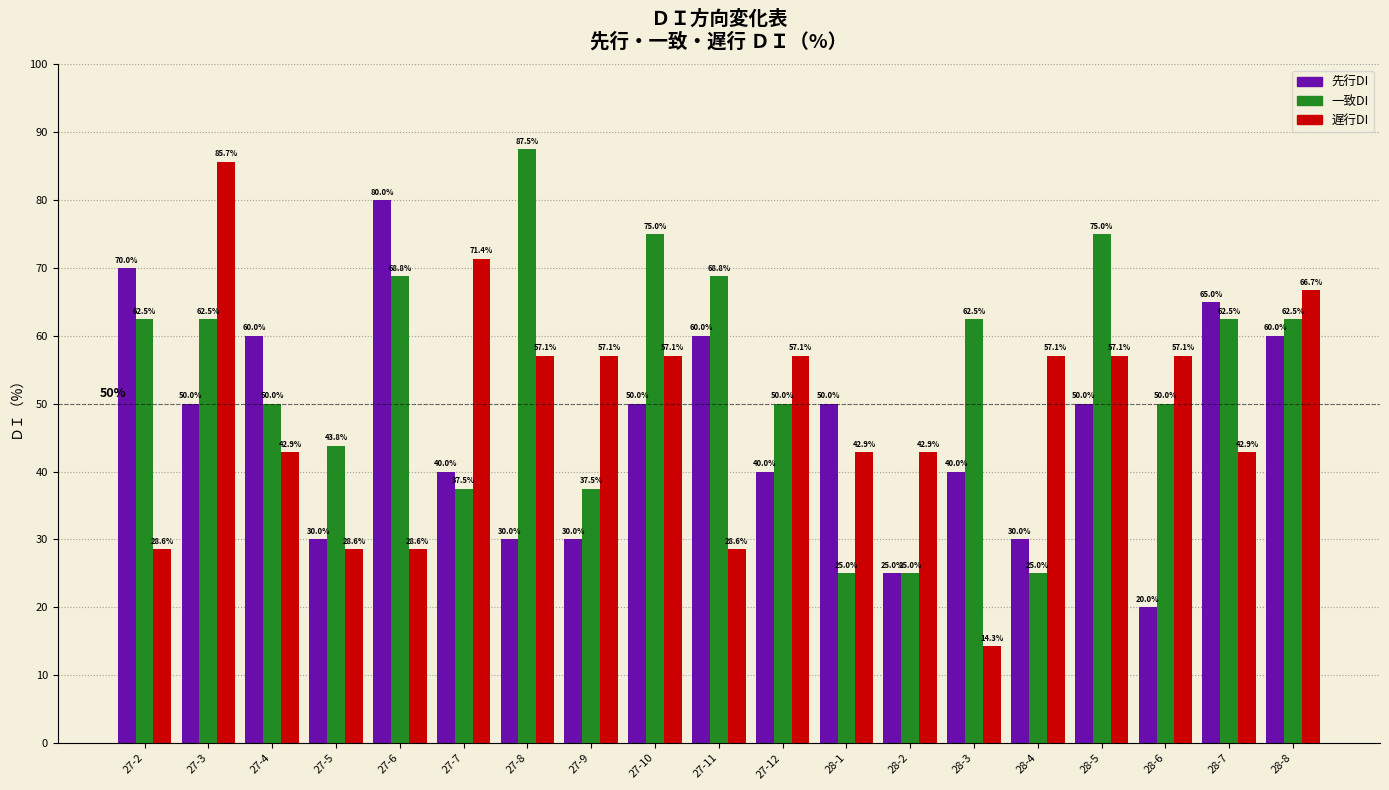

Reading left to right, extract all data points from this chart.

先行DI: 70.0	50.0	60.0	30.0	80.0	40.0	30.0	30.0	50.0	60.0	40.0	50.0	25.0	40.0	30.0	50.0	20.0	65.0	60.0
一致DI: 62.5	62.5	50.0	43.8	68.8	37.5	87.5	37.5	75.0	68.8	50.0	25.0	25.0	62.5	25.0	75.0	50.0	62.5	62.5
遅行DI: 28.6	85.7	42.9	28.6	28.6	71.4	57.1	57.1	57.1	28.6	57.1	42.9	42.9	14.3	57.1	57.1	57.1	42.9	66.7